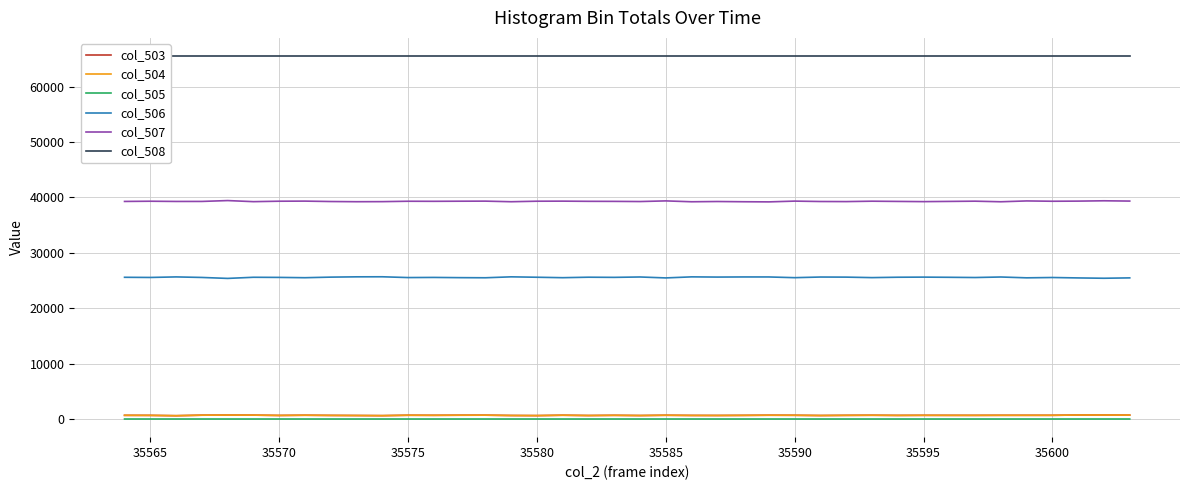

Does the chart have visible grid lines?

Yes